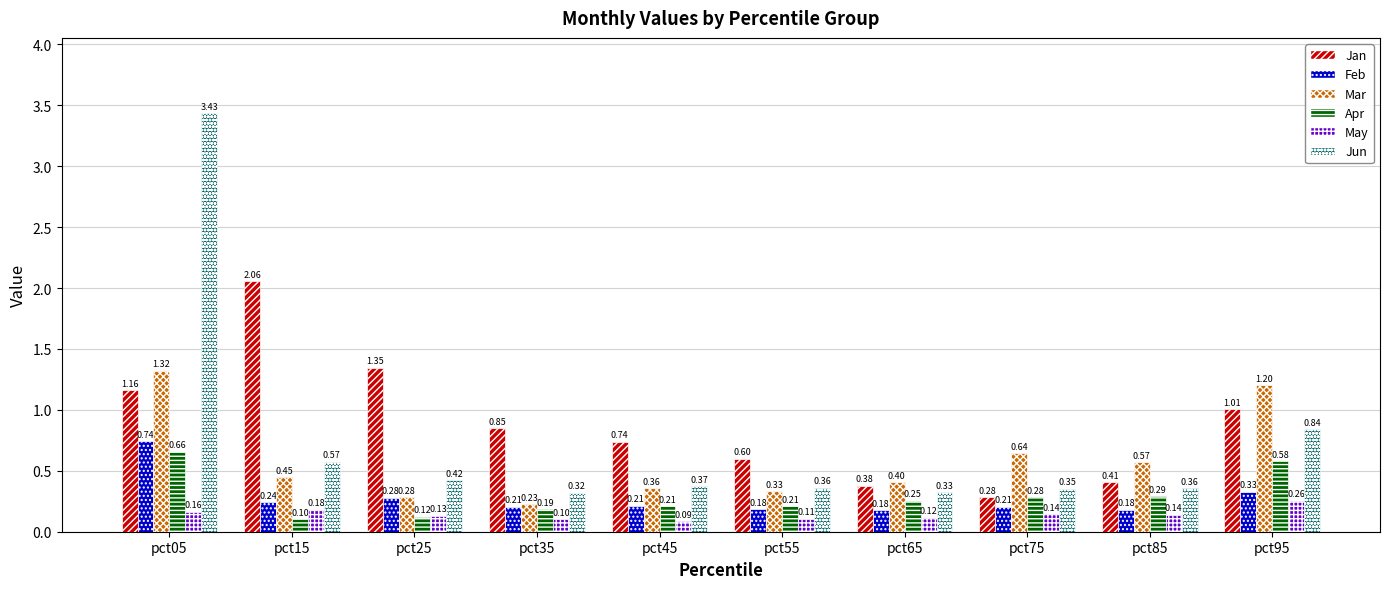

What is the difference between the maximum and minimum values in the Apr series?

0.6